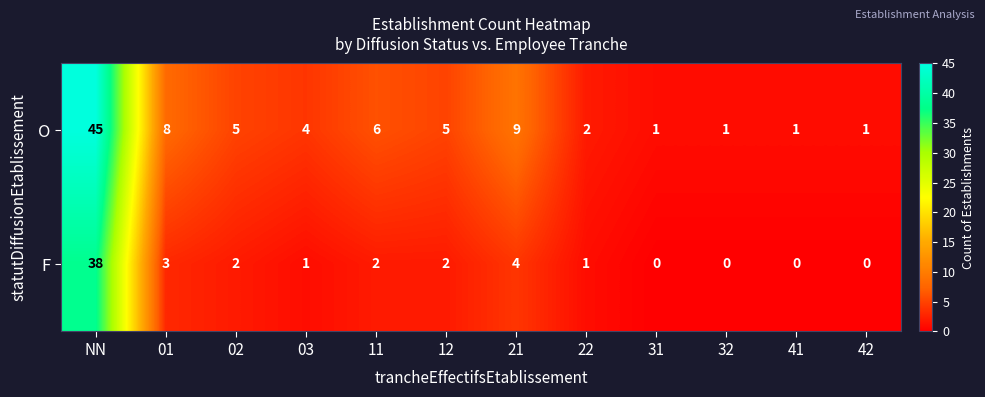

Reading right to left, what are all the values shown in this chart?

O: 42=1	41=1	32=1	31=1	22=2	21=9	12=5	11=6	03=4	02=5	01=8	NN=45
F: 42=0	41=0	32=0	31=0	22=1	21=4	12=2	11=2	03=1	02=2	01=3	NN=38